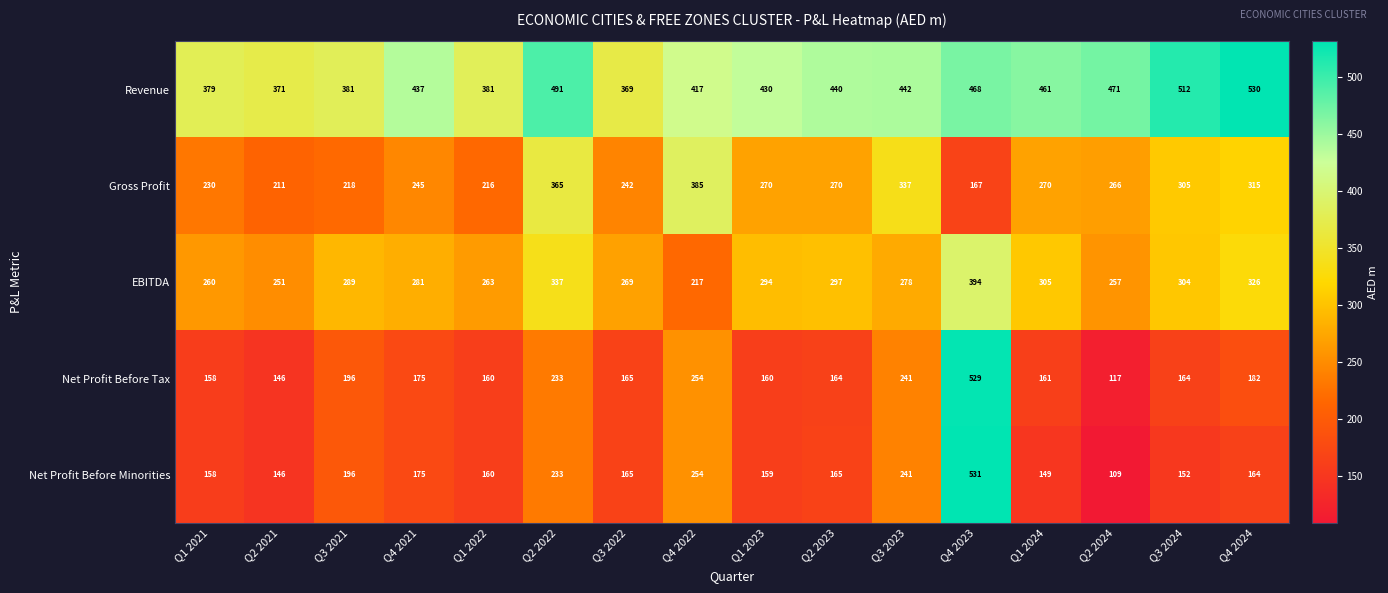

What is the sum of all Net Profit Before Minorities values?

3157